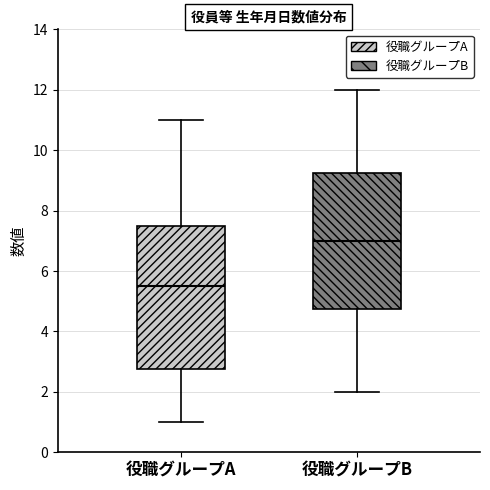

Reading left to right, read every box against the y-axis: the position of its median line, the range the box covers, and the ends of its whiskers. The values are not printed on the chart, so give them approximately, as read against the axis.

役職グループA: median 5.6, box 2.8 to 7.6, whiskers 1.0 to 11.0
役職グループB: median 7.0, box 4.8 to 9.2, whiskers 2.0 to 12.0